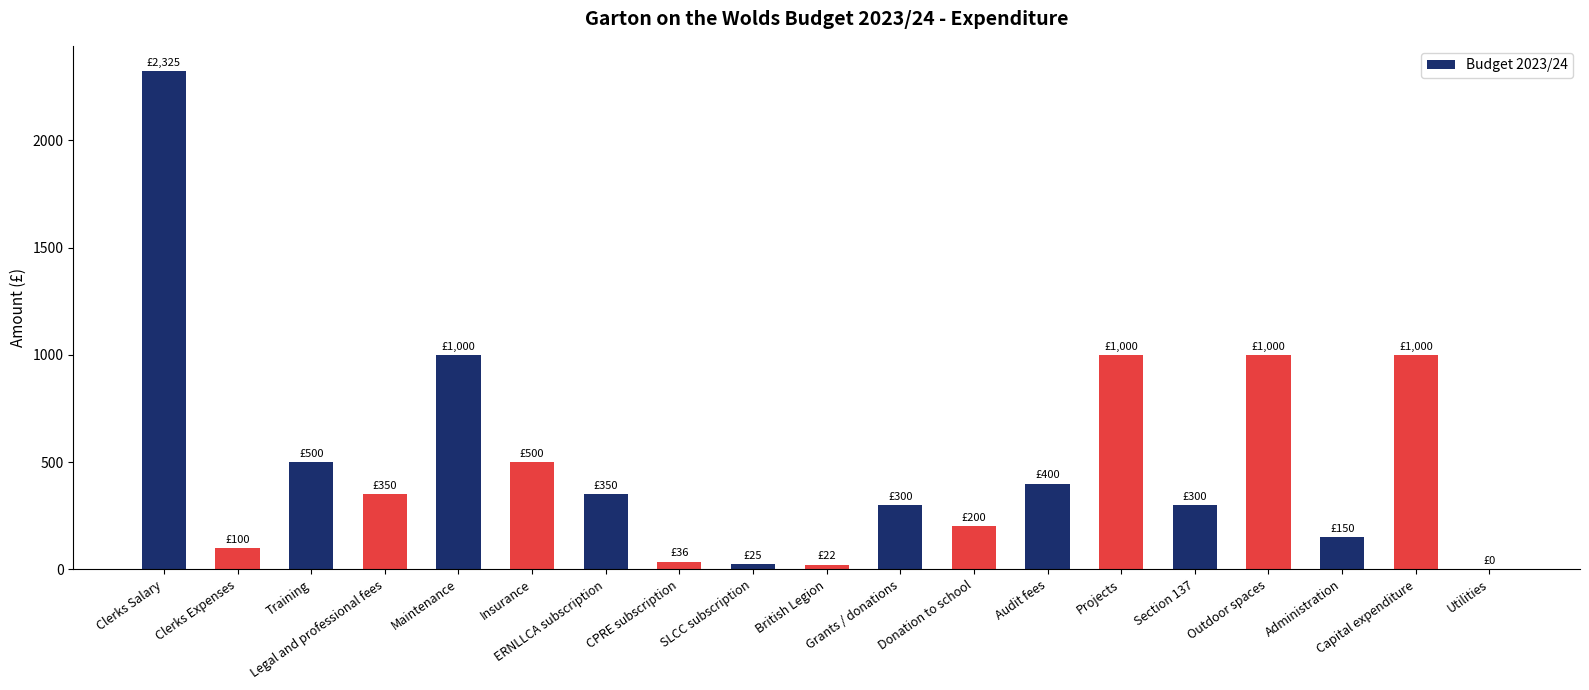

What is the maximum value shown in the chart?

2325